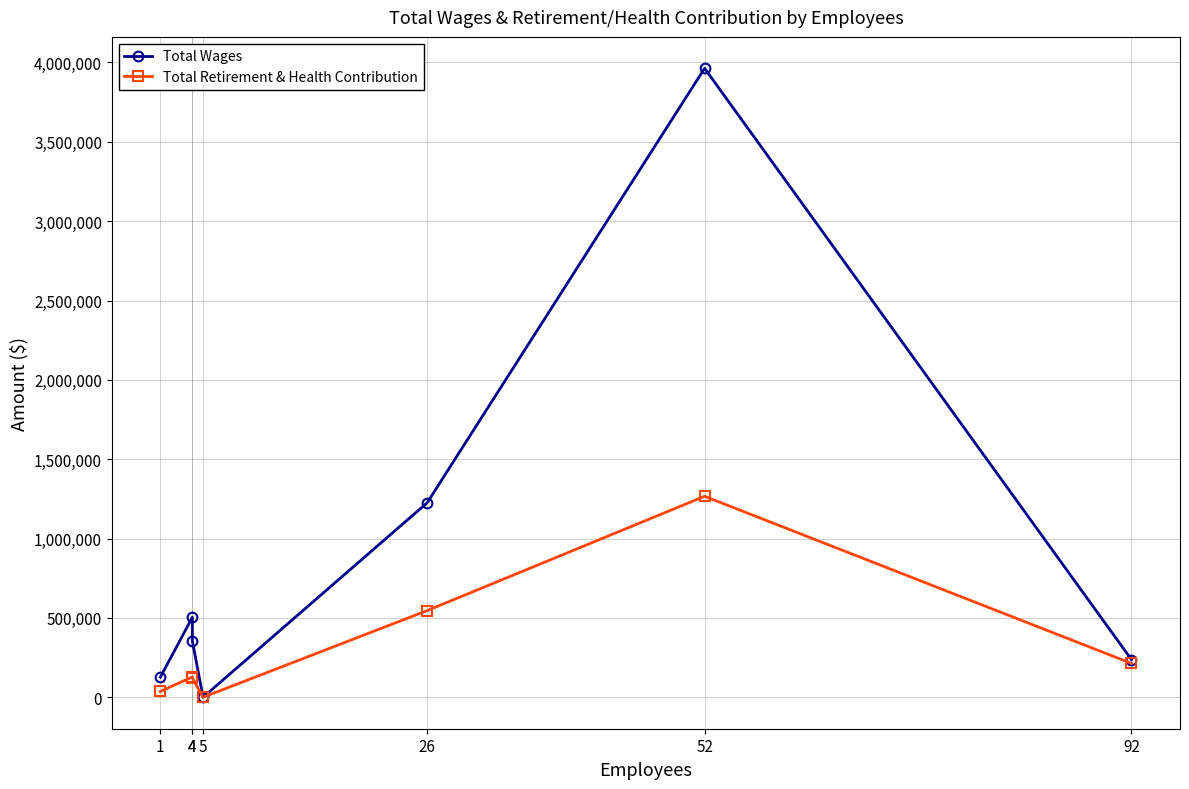

Reading right to left, extract all data points from this chart.

Total Wages: 92=237561	52=3962862	26=1225279	5=0	4=354900	4=504217	1=126593
Total Retirement & Health Contribution: 92=213439	52=1266432	26=546114	5=0	4=121612	4=128555	1=36543